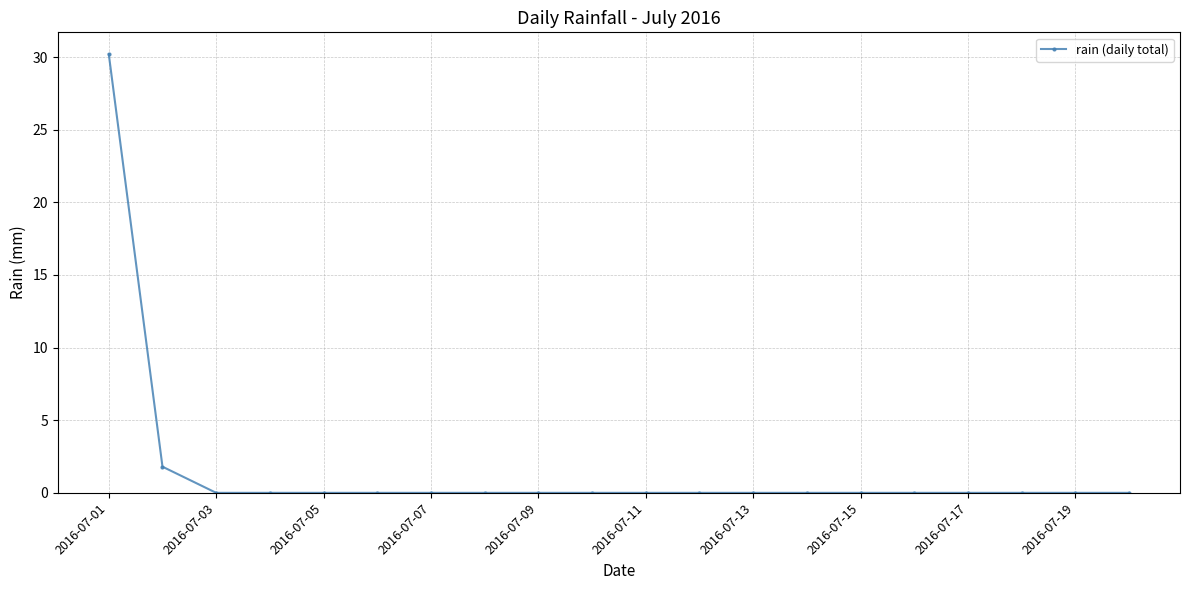

Reading left to right, extract all data points from this chart.

30.2	1.8	0.0	0.0	0.0	0.0	0.0	0.0	0.0	0.0	0.0	0.0	0.0	0.0	0.0	0.0	0.0	0.0	0.0	0.0